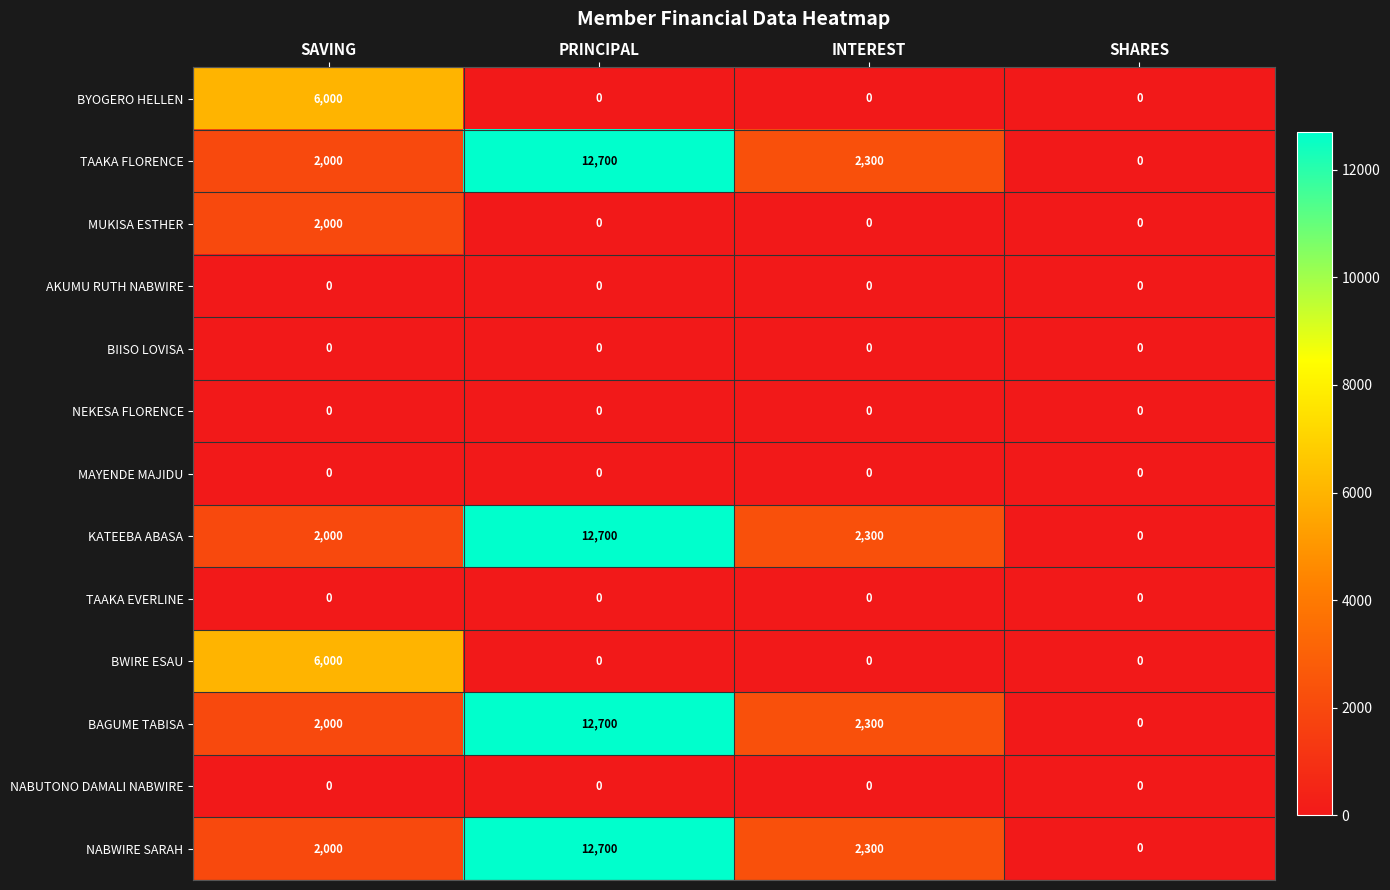

At how many categories does at least one series exceed 11896?

1